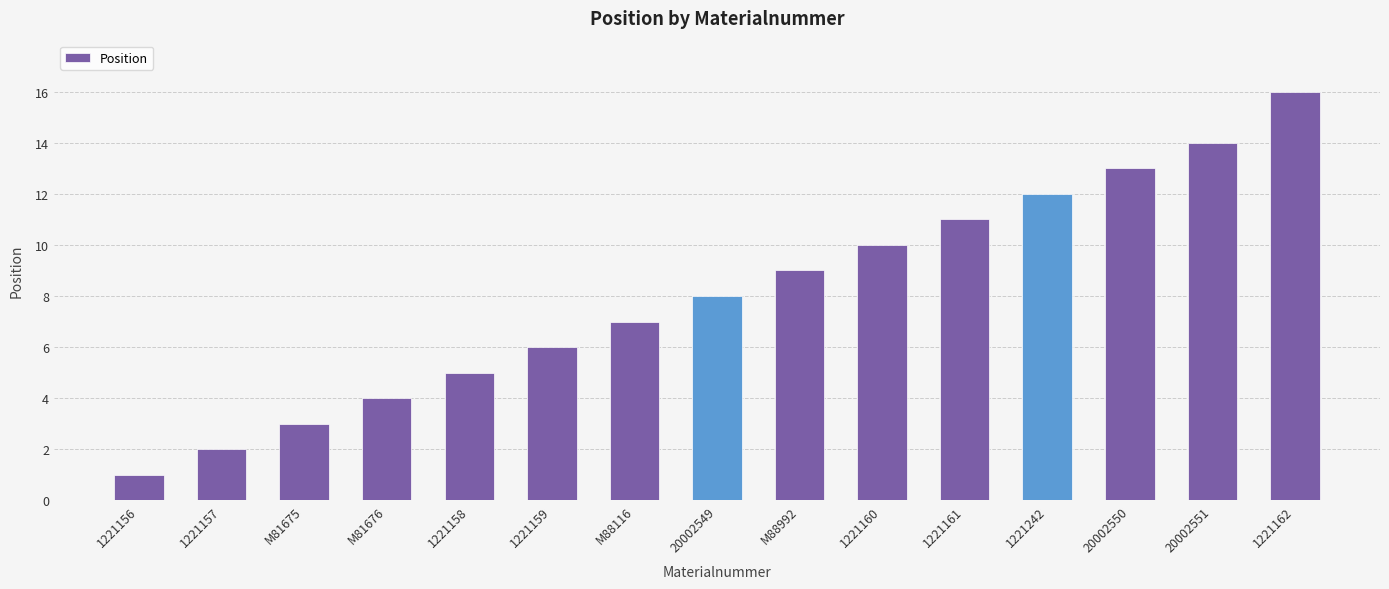

What is the change in value from 1221158 to 1221242?

+7